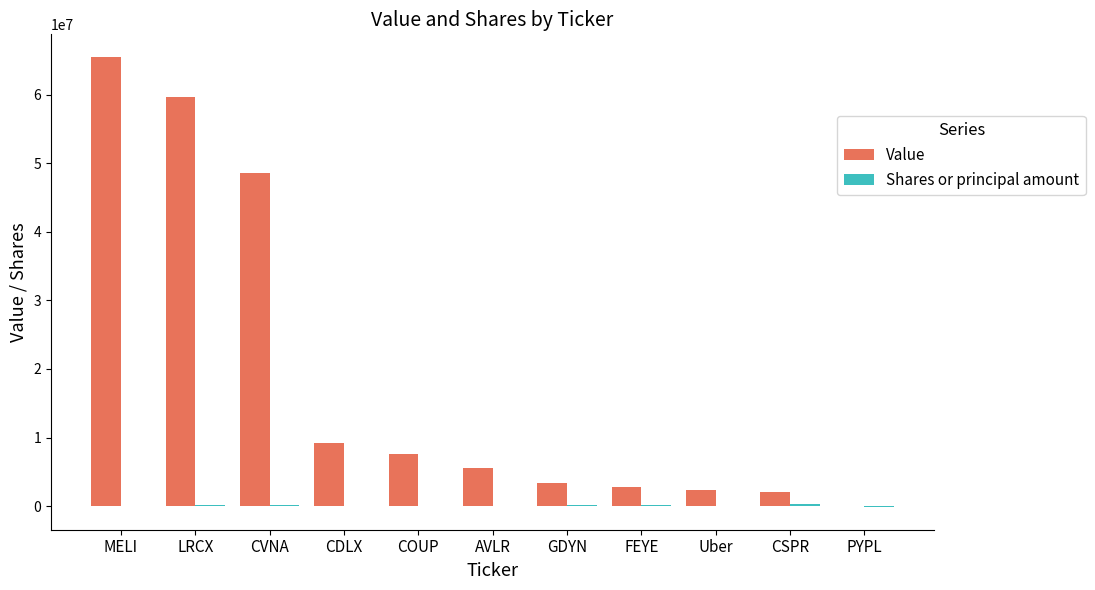

Count the number of categories in the chart.

11